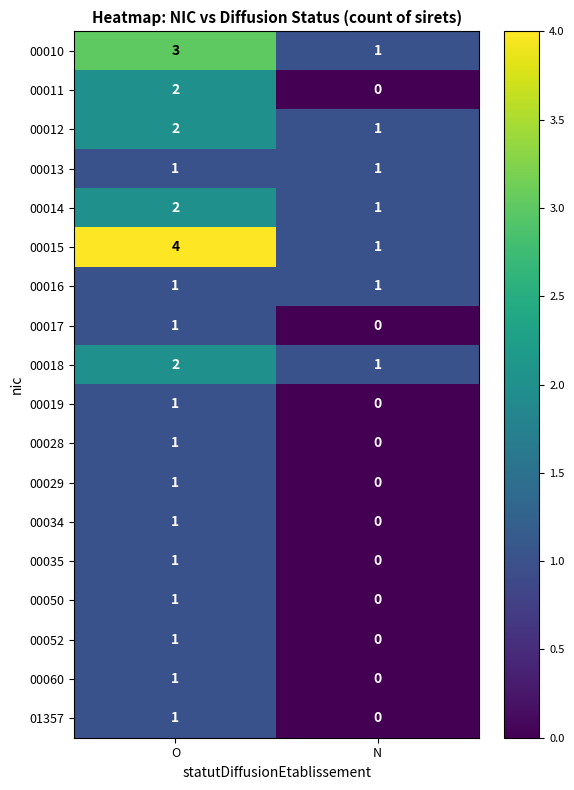

What is the sum of the 00015 values at O and N?

5